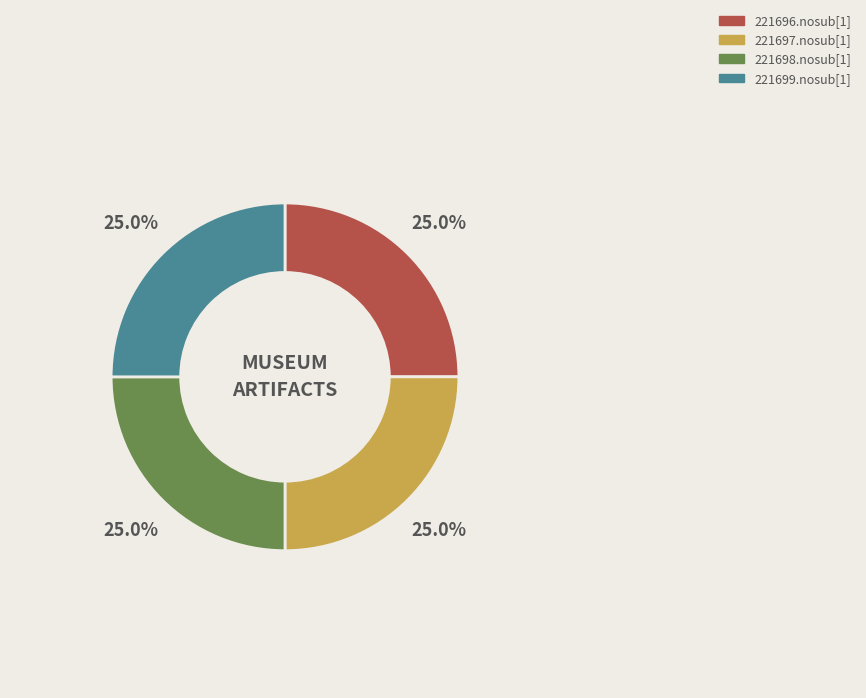

To the nearest percent, what is the average slice percentage?

25%